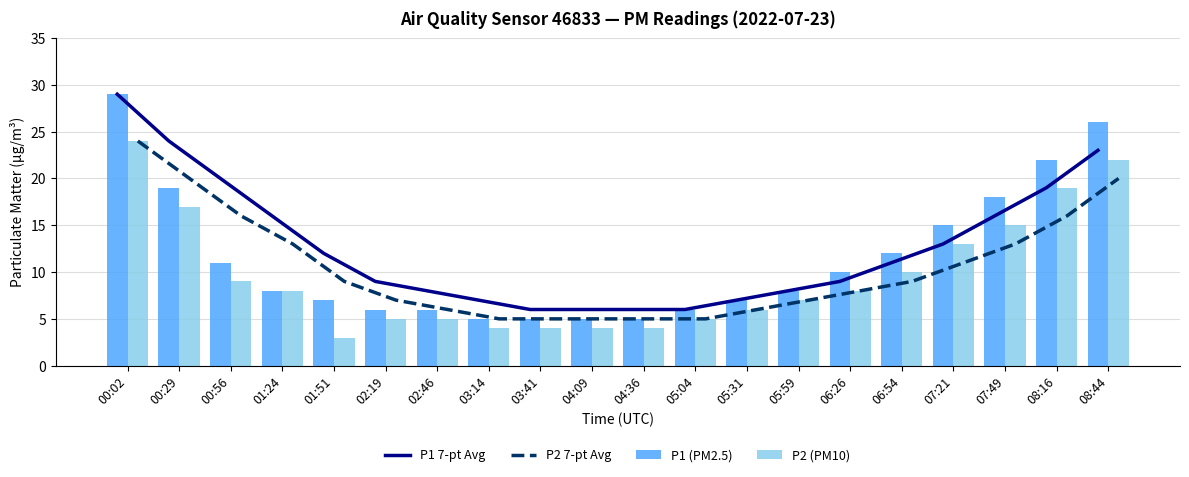

At which category is the sum across all series the highest?

00:02